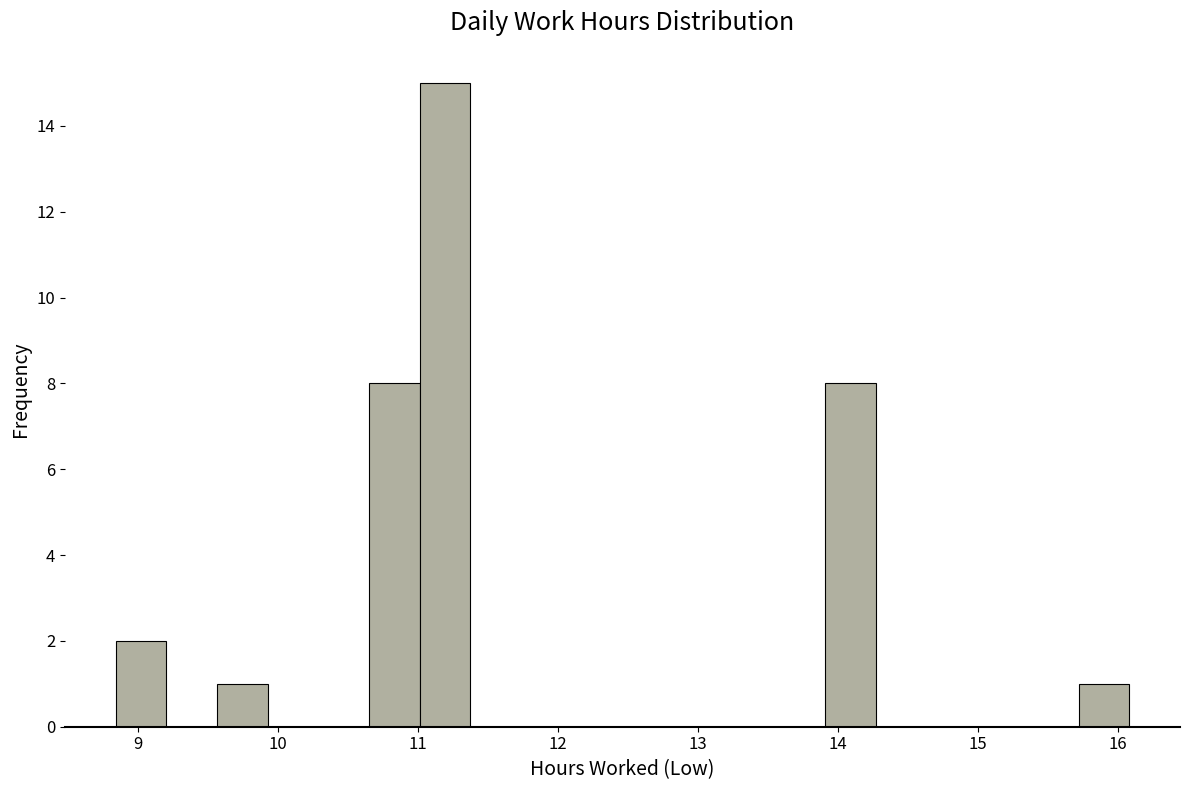

Read against the x-axis, roughly where is the centre of the tallest bar?

11.2